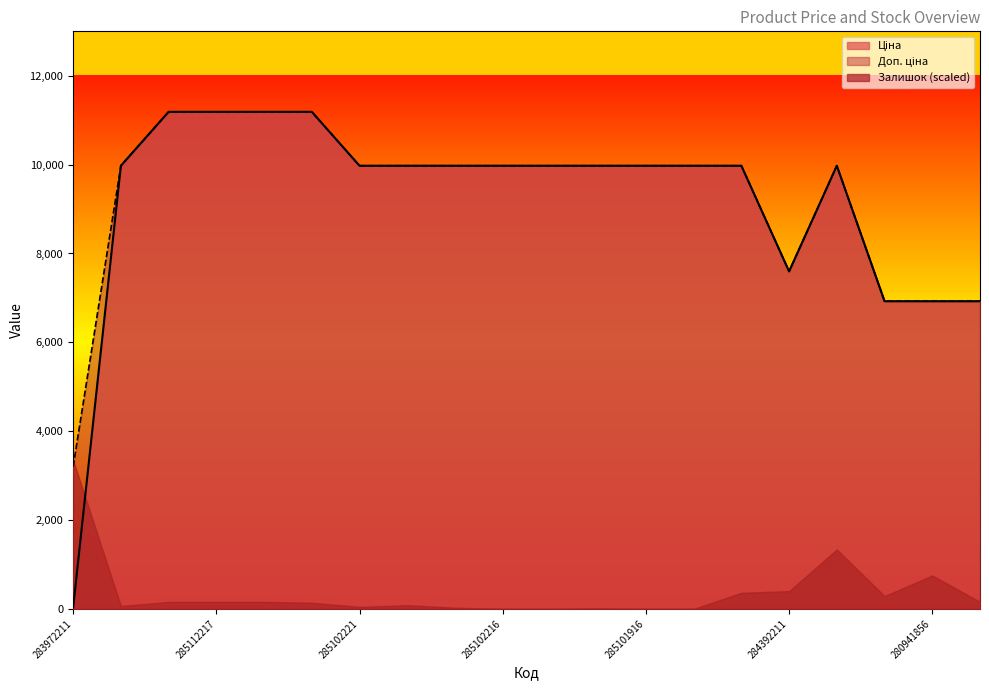

True or false: Ціна has a value of 9975.0 at 285102221.

True